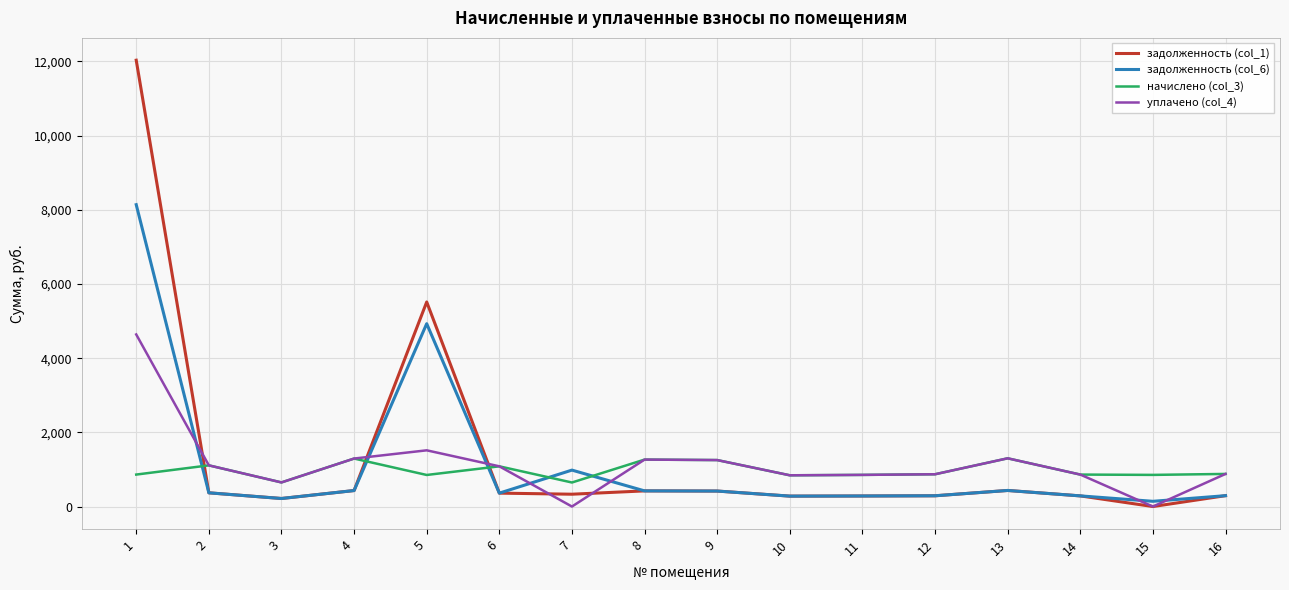

How many values in the задолженность (col_6) series are below 370?

8